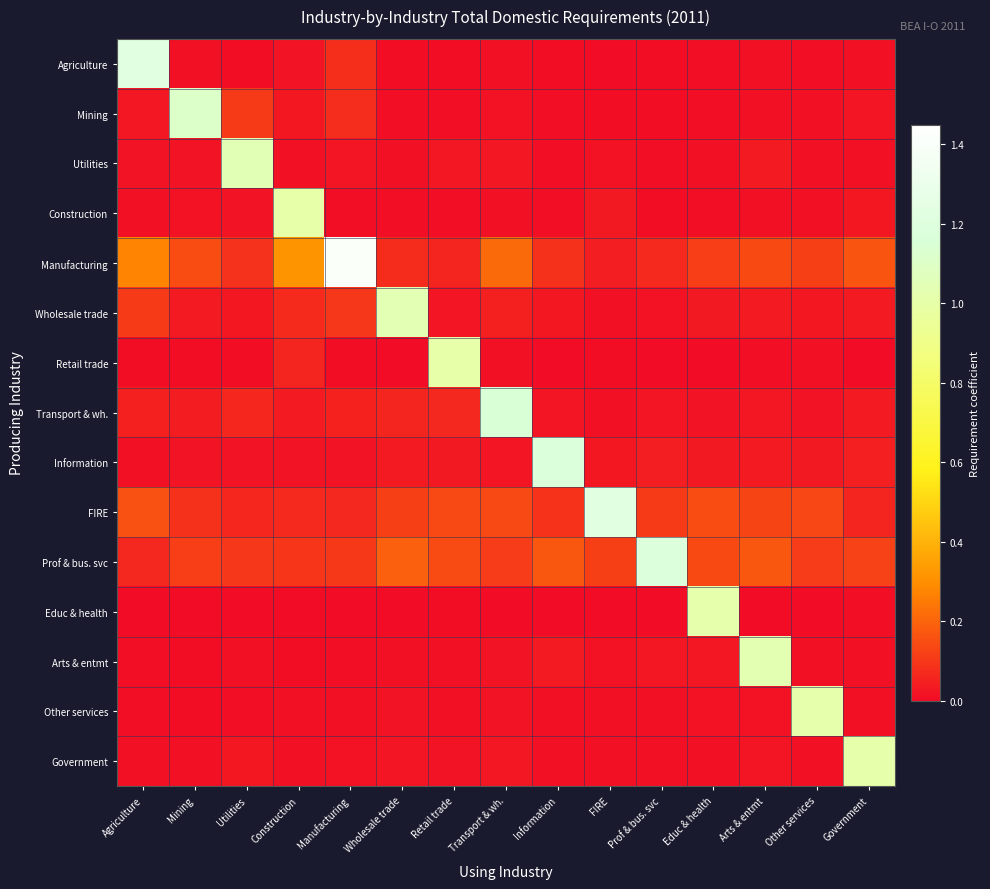

Reading right to left, extract all data points from this chart.

Agriculture: Government=0.0	Other services=0.0	Arts & entmt=0.0	Educ & health=0.0	Prof & bus. svc=0.0	FIRE=0.0	Information=0.0	Transport & wh.=0.0	Retail trade=0.0	Wholesale trade=0.0	Manufacturing=0.1	Construction=0.0	Utilities=0.0	Mining=0.0	Agriculture=1.2
Mining: Government=0.0	Other services=0.0	Arts & entmt=0.0	Educ & health=0.0	Prof & bus. svc=0.0	FIRE=0.0	Information=0.0	Transport & wh.=0.0	Retail trade=0.0	Wholesale trade=0.0	Manufacturing=0.1	Construction=0.0	Utilities=0.1	Mining=1.1	Agriculture=0.0
Utilities: Government=0.0	Other services=0.0	Arts & entmt=0.0	Educ & health=0.0	Prof & bus. svc=0.0	FIRE=0.0	Information=0.0	Transport & wh.=0.0	Retail trade=0.0	Wholesale trade=0.0	Manufacturing=0.0	Construction=0.0	Utilities=1.0	Mining=0.0	Agriculture=0.0
Construction: Government=0.0	Other services=0.0	Arts & entmt=0.0	Educ & health=0.0	Prof & bus. svc=0.0	FIRE=0.0	Information=0.0	Transport & wh.=0.0	Retail trade=0.0	Wholesale trade=0.0	Manufacturing=0.0	Construction=1.0	Utilities=0.0	Mining=0.0	Agriculture=0.0
Manufacturing: Government=0.2	Other services=0.1	Arts & entmt=0.1	Educ & health=0.1	Prof & bus. svc=0.1	FIRE=0.0	Information=0.1	Transport & wh.=0.2	Retail trade=0.1	Wholesale trade=0.1	Manufacturing=1.4	Construction=0.3	Utilities=0.1	Mining=0.1	Agriculture=0.3
Wholesale trade: Government=0.0	Other services=0.0	Arts & entmt=0.0	Educ & health=0.0	Prof & bus. svc=0.0	FIRE=0.0	Information=0.0	Transport & wh.=0.0	Retail trade=0.0	Wholesale trade=1.0	Manufacturing=0.1	Construction=0.1	Utilities=0.0	Mining=0.0	Agriculture=0.1
Retail trade: Government=0.0	Other services=0.0	Arts & entmt=0.0	Educ & health=0.0	Prof & bus. svc=0.0	FIRE=0.0	Information=0.0	Transport & wh.=0.0	Retail trade=1.0	Wholesale trade=0.0	Manufacturing=0.0	Construction=0.1	Utilities=0.0	Mining=0.0	Agriculture=0.0
Transport & wh.: Government=0.0	Other services=0.0	Arts & entmt=0.0	Educ & health=0.0	Prof & bus. svc=0.0	FIRE=0.0	Information=0.0	Transport & wh.=1.2	Retail trade=0.1	Wholesale trade=0.1	Manufacturing=0.1	Construction=0.0	Utilities=0.1	Mining=0.0	Agriculture=0.0
Information: Government=0.0	Other services=0.0	Arts & entmt=0.0	Educ & health=0.0	Prof & bus. svc=0.0	FIRE=0.0	Information=1.2	Transport & wh.=0.0	Retail trade=0.0	Wholesale trade=0.0	Manufacturing=0.0	Construction=0.0	Utilities=0.0	Mining=0.0	Agriculture=0.0
FIRE: Government=0.1	Other services=0.1	Arts & entmt=0.1	Educ & health=0.1	Prof & bus. svc=0.1	FIRE=1.2	Information=0.1	Transport & wh.=0.1	Retail trade=0.1	Wholesale trade=0.1	Manufacturing=0.1	Construction=0.1	Utilities=0.1	Mining=0.1	Agriculture=0.2
Prof & bus. svc: Government=0.1	Other services=0.1	Arts & entmt=0.2	Educ & health=0.1	Prof & bus. svc=1.2	FIRE=0.1	Information=0.2	Transport & wh.=0.1	Retail trade=0.1	Wholesale trade=0.2	Manufacturing=0.1	Construction=0.1	Utilities=0.1	Mining=0.1	Agriculture=0.1
Educ & health: Government=0.0	Other services=0.0	Arts & entmt=0.0	Educ & health=1.0	Prof & bus. svc=0.0	FIRE=0.0	Information=0.0	Transport & wh.=0.0	Retail trade=0.0	Wholesale trade=0.0	Manufacturing=0.0	Construction=0.0	Utilities=0.0	Mining=0.0	Agriculture=0.0
Arts & entmt: Government=0.0	Other services=0.0	Arts & entmt=1.0	Educ & health=0.0	Prof & bus. svc=0.0	FIRE=0.0	Information=0.0	Transport & wh.=0.0	Retail trade=0.0	Wholesale trade=0.0	Manufacturing=0.0	Construction=0.0	Utilities=0.0	Mining=0.0	Agriculture=0.0
Other services: Government=0.0	Other services=1.0	Arts & entmt=0.0	Educ & health=0.0	Prof & bus. svc=0.0	FIRE=0.0	Information=0.0	Transport & wh.=0.0	Retail trade=0.0	Wholesale trade=0.0	Manufacturing=0.0	Construction=0.0	Utilities=0.0	Mining=0.0	Agriculture=0.0
Government: Government=1.0	Other services=0.0	Arts & entmt=0.0	Educ & health=0.0	Prof & bus. svc=0.0	FIRE=0.0	Information=0.0	Transport & wh.=0.0	Retail trade=0.0	Wholesale trade=0.0	Manufacturing=0.0	Construction=0.0	Utilities=0.0	Mining=0.0	Agriculture=0.0